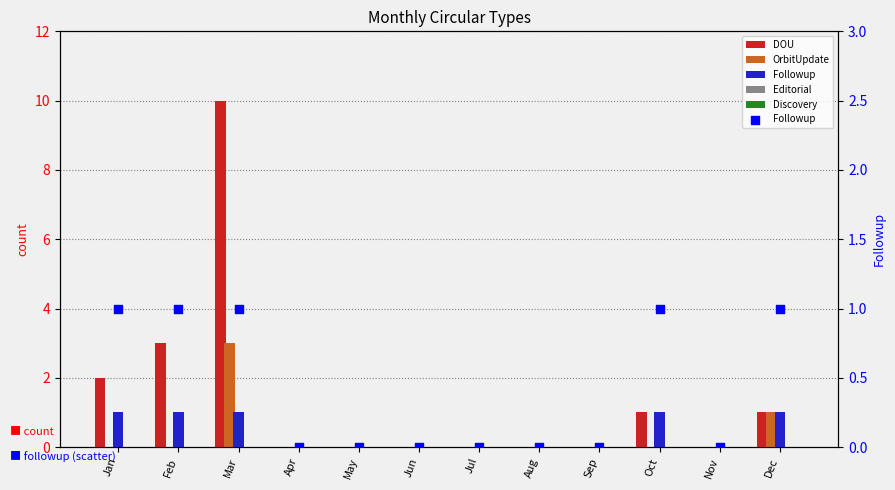

What are all the series names shown in the legend?

DOU, OrbitUpdate, Followup, Editorial, Discovery